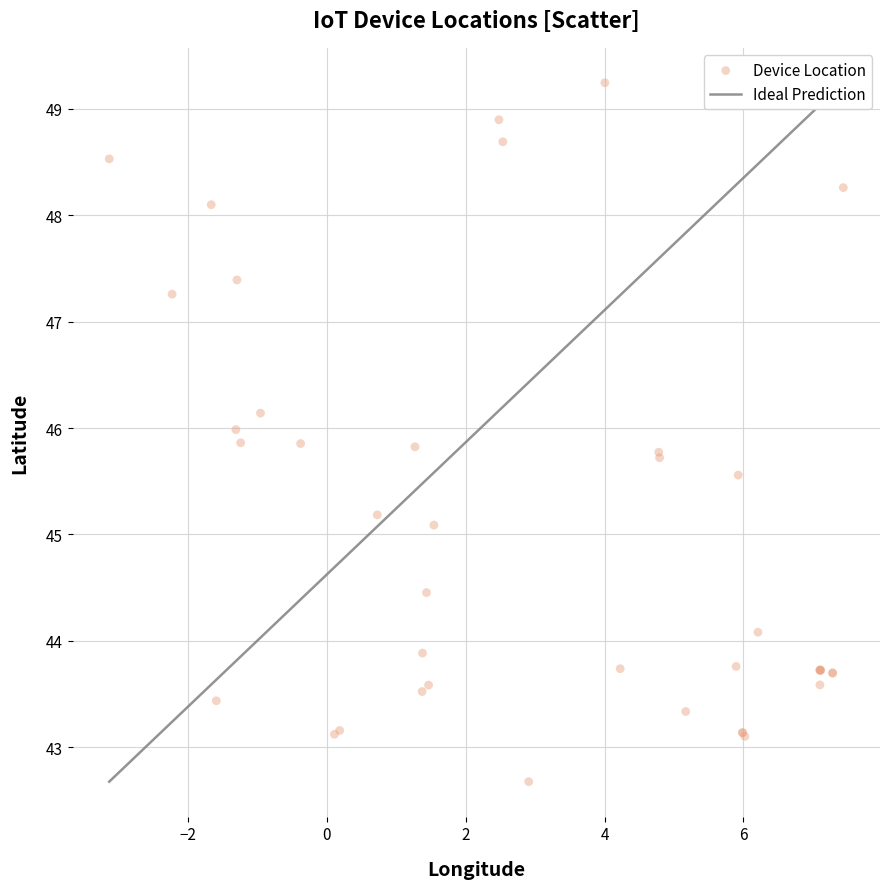

What Y value in the scatter plot is closest to 45?

45.1